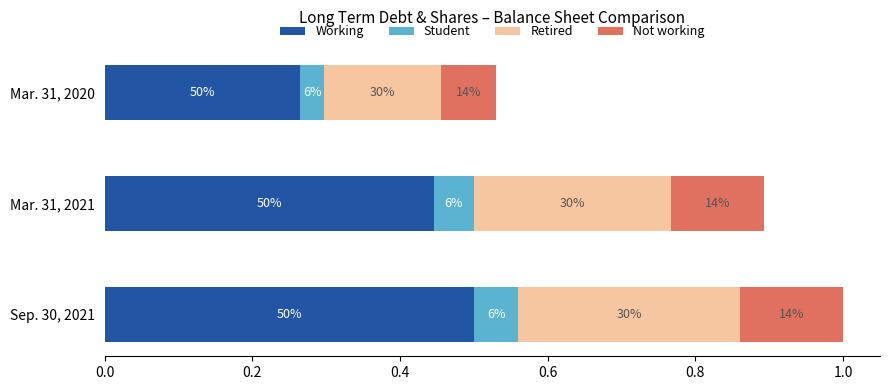

What is the lowest value of the Working series?

0.3